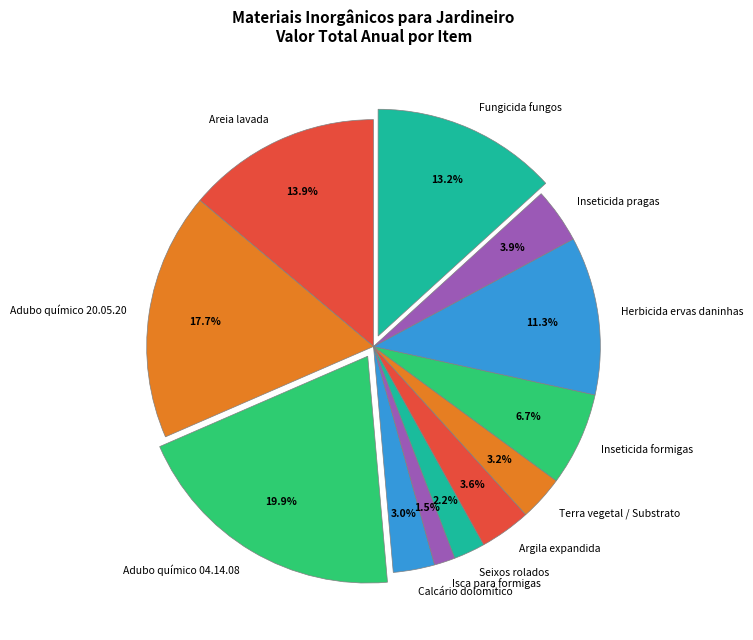

Does Adubo químico 04.14.08 account for over 50% of the chart?

No